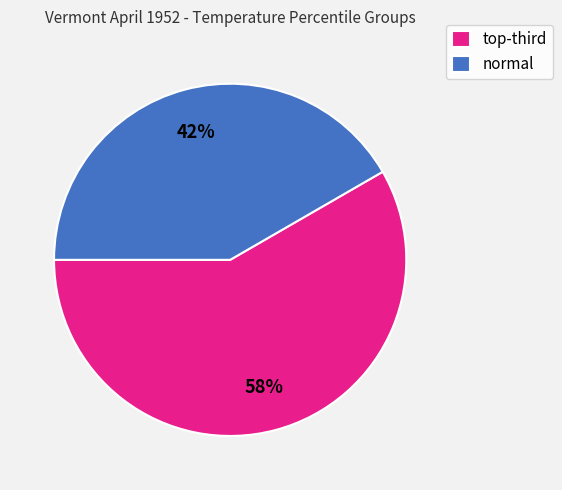

To the nearest percent, what is the average slice percentage?

50%